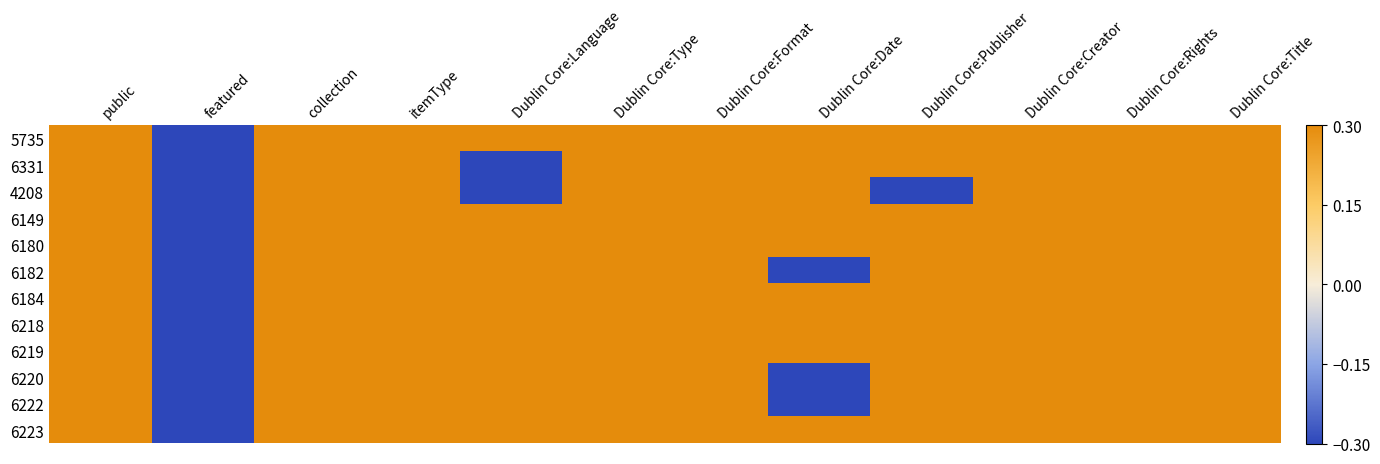

Reading left to right, what are all the values shown in this chart?

5735: public=0.3	featured=-0.3	collection=0.3	itemType=0.3	Dublin Core:Language=0.3	Dublin Core:Type=0.3	Dublin Core:Format=0.3	Dublin Core:Date=0.3	Dublin Core:Publisher=0.3	Dublin Core:Creator=0.3	Dublin Core:Rights=0.3	Dublin Core:Title=0.3
6331: public=0.3	featured=-0.3	collection=0.3	itemType=0.3	Dublin Core:Language=-0.3	Dublin Core:Type=0.3	Dublin Core:Format=0.3	Dublin Core:Date=0.3	Dublin Core:Publisher=0.3	Dublin Core:Creator=0.3	Dublin Core:Rights=0.3	Dublin Core:Title=0.3
4208: public=0.3	featured=-0.3	collection=0.3	itemType=0.3	Dublin Core:Language=-0.3	Dublin Core:Type=0.3	Dublin Core:Format=0.3	Dublin Core:Date=0.3	Dublin Core:Publisher=-0.3	Dublin Core:Creator=0.3	Dublin Core:Rights=0.3	Dublin Core:Title=0.3
6149: public=0.3	featured=-0.3	collection=0.3	itemType=0.3	Dublin Core:Language=0.3	Dublin Core:Type=0.3	Dublin Core:Format=0.3	Dublin Core:Date=0.3	Dublin Core:Publisher=0.3	Dublin Core:Creator=0.3	Dublin Core:Rights=0.3	Dublin Core:Title=0.3
6180: public=0.3	featured=-0.3	collection=0.3	itemType=0.3	Dublin Core:Language=0.3	Dublin Core:Type=0.3	Dublin Core:Format=0.3	Dublin Core:Date=0.3	Dublin Core:Publisher=0.3	Dublin Core:Creator=0.3	Dublin Core:Rights=0.3	Dublin Core:Title=0.3
6182: public=0.3	featured=-0.3	collection=0.3	itemType=0.3	Dublin Core:Language=0.3	Dublin Core:Type=0.3	Dublin Core:Format=0.3	Dublin Core:Date=-0.3	Dublin Core:Publisher=0.3	Dublin Core:Creator=0.3	Dublin Core:Rights=0.3	Dublin Core:Title=0.3
6184: public=0.3	featured=-0.3	collection=0.3	itemType=0.3	Dublin Core:Language=0.3	Dublin Core:Type=0.3	Dublin Core:Format=0.3	Dublin Core:Date=0.3	Dublin Core:Publisher=0.3	Dublin Core:Creator=0.3	Dublin Core:Rights=0.3	Dublin Core:Title=0.3
6218: public=0.3	featured=-0.3	collection=0.3	itemType=0.3	Dublin Core:Language=0.3	Dublin Core:Type=0.3	Dublin Core:Format=0.3	Dublin Core:Date=0.3	Dublin Core:Publisher=0.3	Dublin Core:Creator=0.3	Dublin Core:Rights=0.3	Dublin Core:Title=0.3
6219: public=0.3	featured=-0.3	collection=0.3	itemType=0.3	Dublin Core:Language=0.3	Dublin Core:Type=0.3	Dublin Core:Format=0.3	Dublin Core:Date=0.3	Dublin Core:Publisher=0.3	Dublin Core:Creator=0.3	Dublin Core:Rights=0.3	Dublin Core:Title=0.3
6220: public=0.3	featured=-0.3	collection=0.3	itemType=0.3	Dublin Core:Language=0.3	Dublin Core:Type=0.3	Dublin Core:Format=0.3	Dublin Core:Date=-0.3	Dublin Core:Publisher=0.3	Dublin Core:Creator=0.3	Dublin Core:Rights=0.3	Dublin Core:Title=0.3
6222: public=0.3	featured=-0.3	collection=0.3	itemType=0.3	Dublin Core:Language=0.3	Dublin Core:Type=0.3	Dublin Core:Format=0.3	Dublin Core:Date=-0.3	Dublin Core:Publisher=0.3	Dublin Core:Creator=0.3	Dublin Core:Rights=0.3	Dublin Core:Title=0.3
6223: public=0.3	featured=-0.3	collection=0.3	itemType=0.3	Dublin Core:Language=0.3	Dublin Core:Type=0.3	Dublin Core:Format=0.3	Dublin Core:Date=0.3	Dublin Core:Publisher=0.3	Dublin Core:Creator=0.3	Dublin Core:Rights=0.3	Dublin Core:Title=0.3